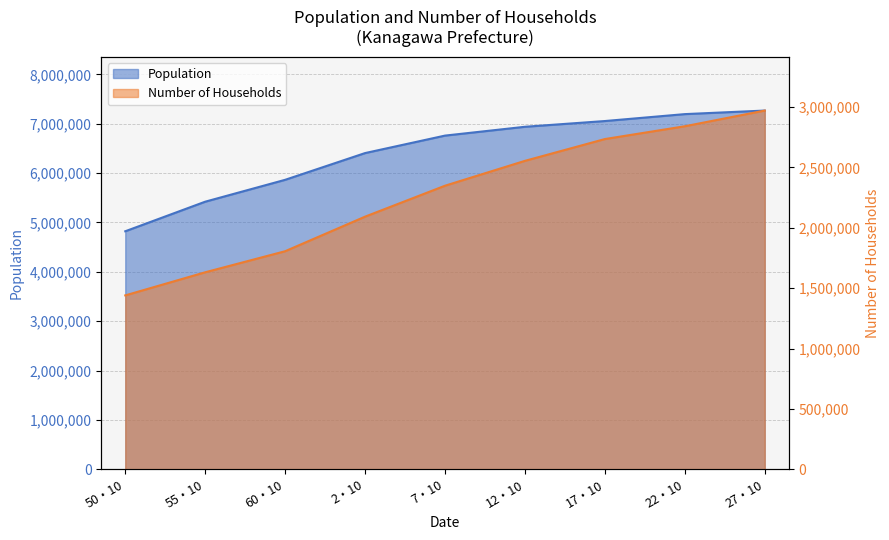

At which label does Number of Households first exceed 2349015?

12・10